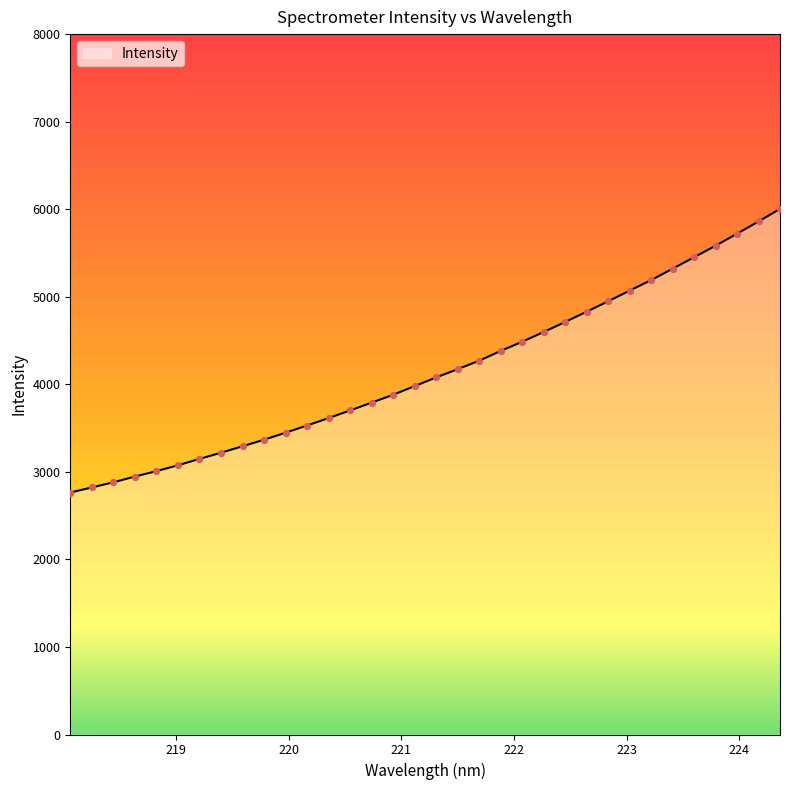

What is the maximum value shown in the chart?

6003.1